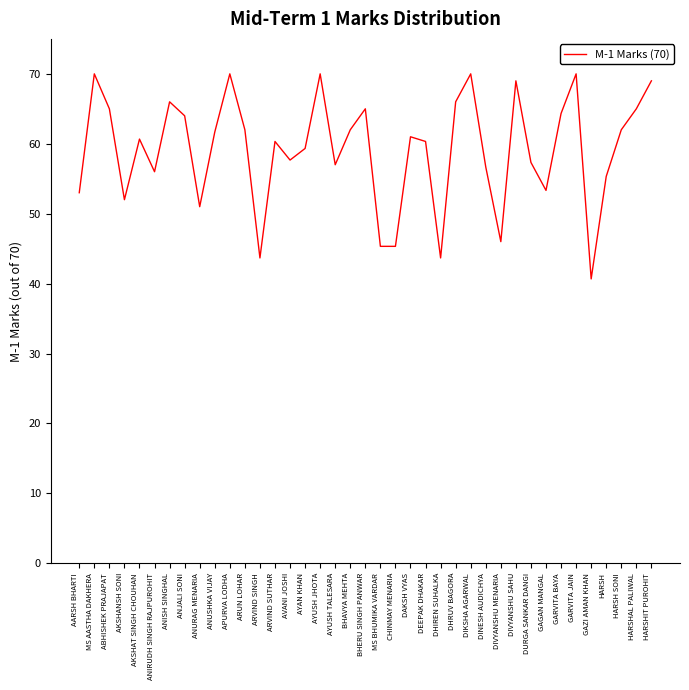

Reading left to right, extract all data points from this chart.

AARSH BHARTI=53.0	MS AASTHA DAKHERA=70.0	ABHISHEK PRAJAPAT=65.0	AKSHANSH SONI=52.0	AKSHAT SINGH CHOUHAN=60.7	ANIRUDH SINGH RAJPUROHIT=56.0	ANISH SINGHAL=66.0	ANJALI SONI=64.0	ANURAG MENARIA=51.0	ANUSHKA VIJAY=61.7	APURVA LODHA=70.0	ARUN LOHAR=62.0	ARVIND SINGH=43.7	ARVIND SUTHAR=60.3	AVANI JOSHI=57.7	AYAN KHAN=59.3	AYUSH JHOTA=70.0	AYUSH TALESARA=57.0	BHAVYA MEHTA=62.0	BHERU SINGH PANWAR=65.0	MS BHUMIKA VARDAR=45.3	CHINMAY MENARIA=45.3	DAKSH VYAS=61.0	DEEPAK DHAKAR=60.3	DHIREN SUHALKA=43.7	DHRUV BAGORA=66.0	DIKSHA AGARWAL=70.0	DINESH AUDICHYA=56.7	DIVYANSHU MENARIA=46.0	DIVYANSHU SAHU=69.0	DURGA SANKAR DANGI=57.3	GAGAN MANGAL=53.3	GARVITA BAYA=64.3	GARVITA JAIN=70.0	GAZI AMAN KHAN=40.7	HARSH=55.3	HARSH SONI=62.0	HARSHAL PALIWAL=65.0	HARSHIT PUROHIT=69.0